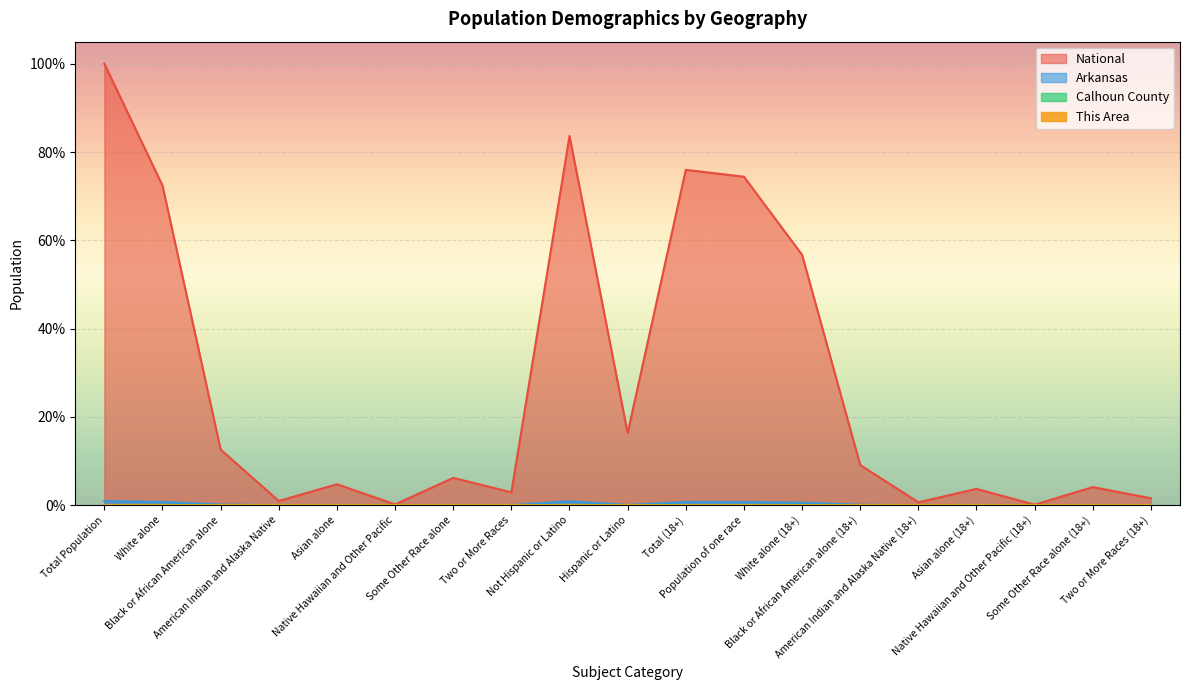

True or false: Arkansas and Calhoun County intersect in this chart.

False